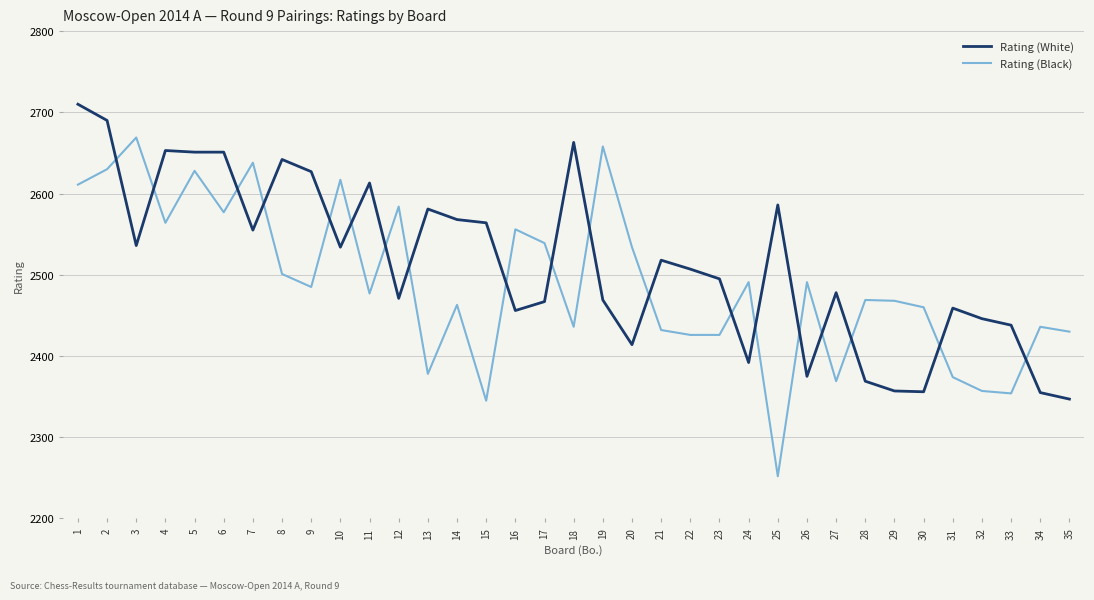

List the series in order of their overall mean, highest first.

Rating (White), Rating (Black)